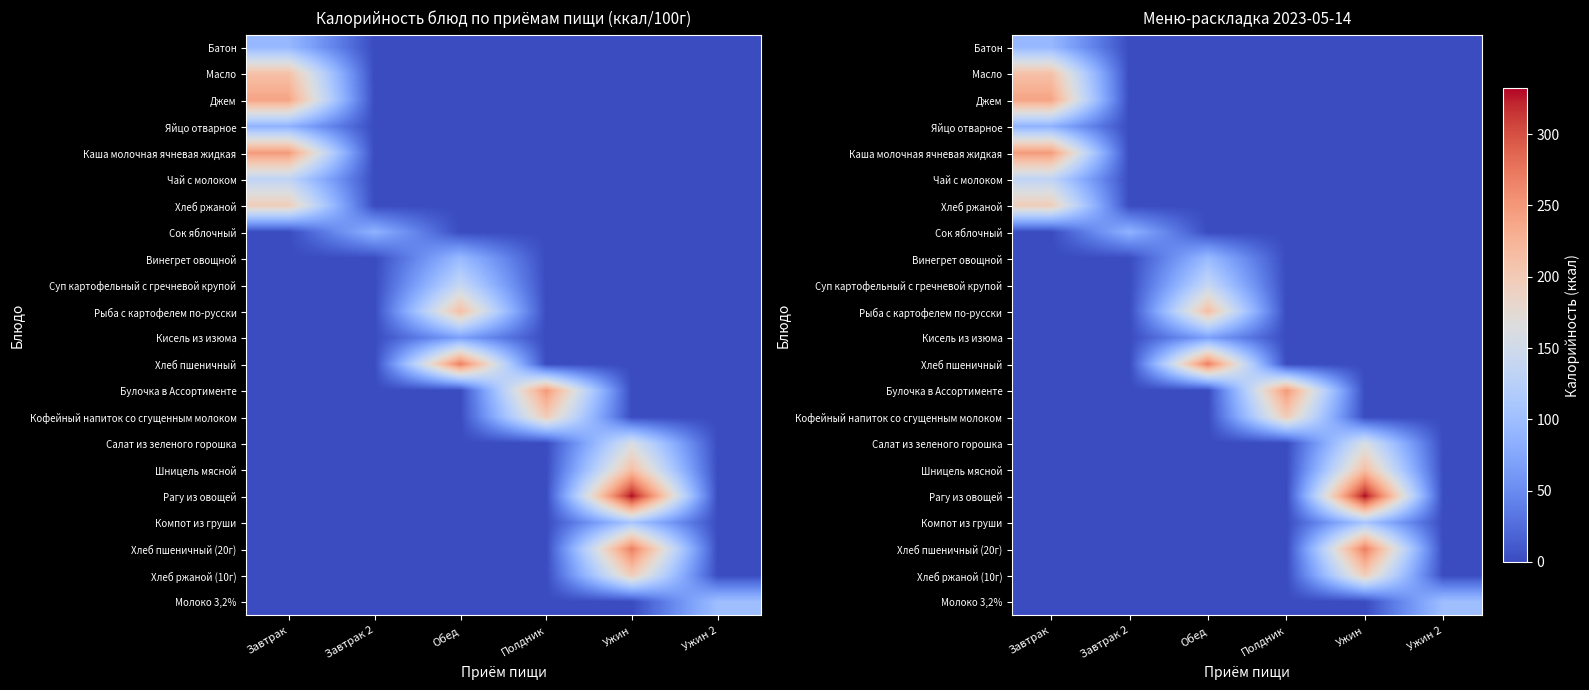

At which category does the chart reach its minimum across all series?

Завтрак 2